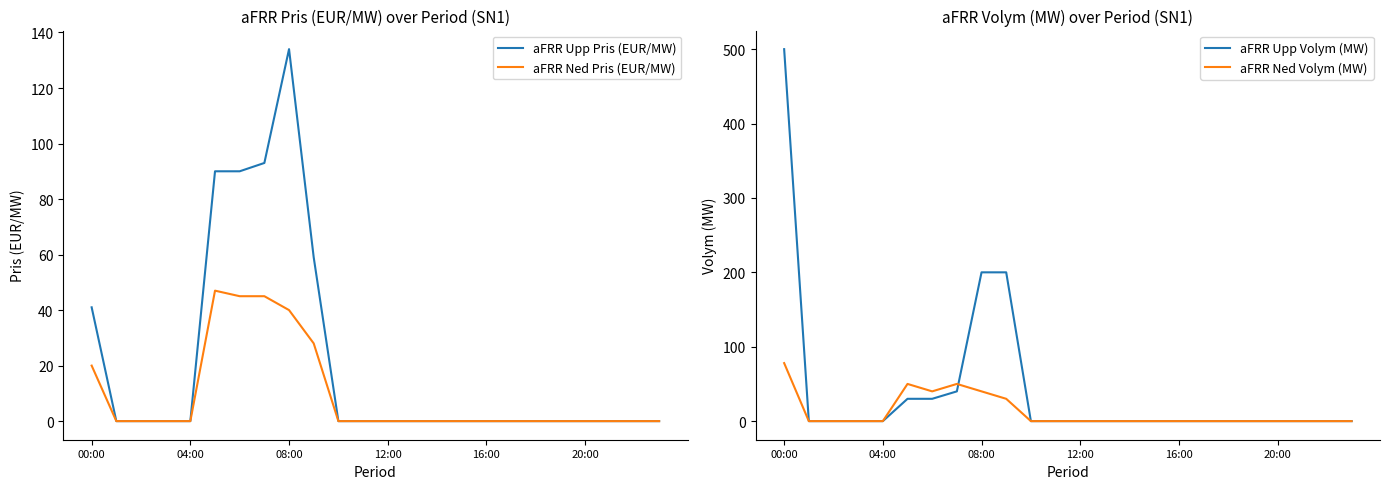

Count the number of data series in this chart.

4